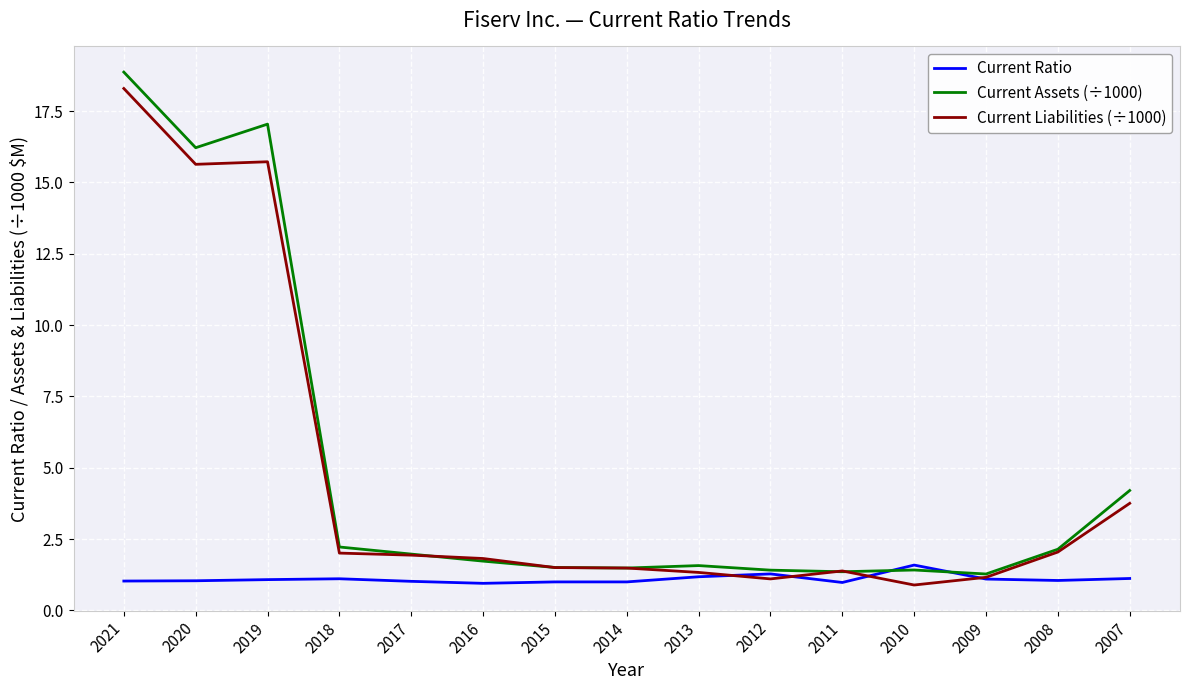

List the series in order of their peak value, highest first.

Current Assets (÷1000), Current Liabilities (÷1000), Current Ratio